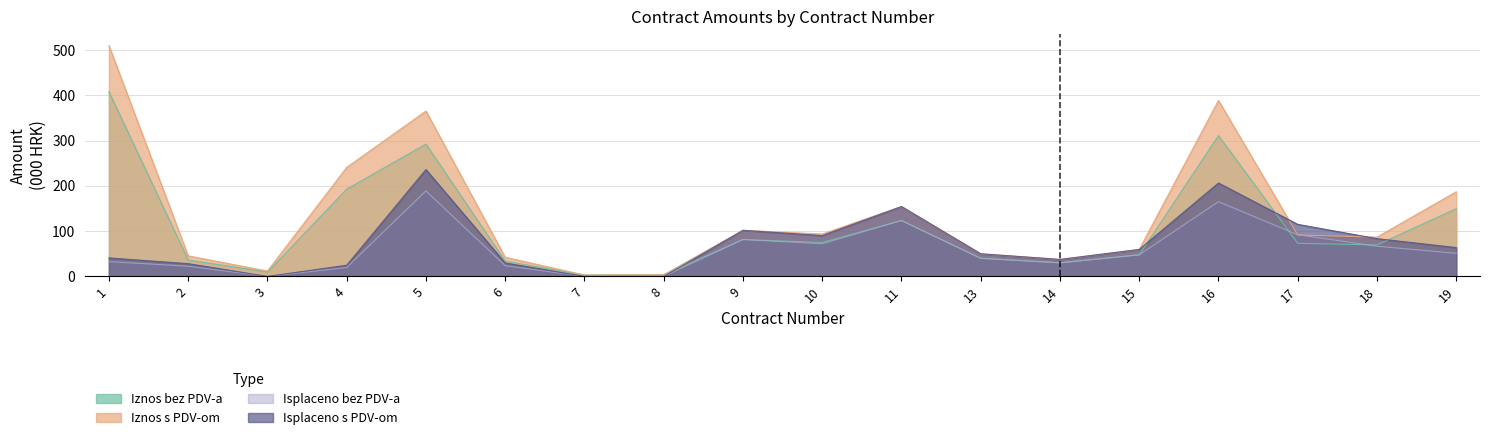

Where is Iznos bez PDV-a nearest to the value 205?

4